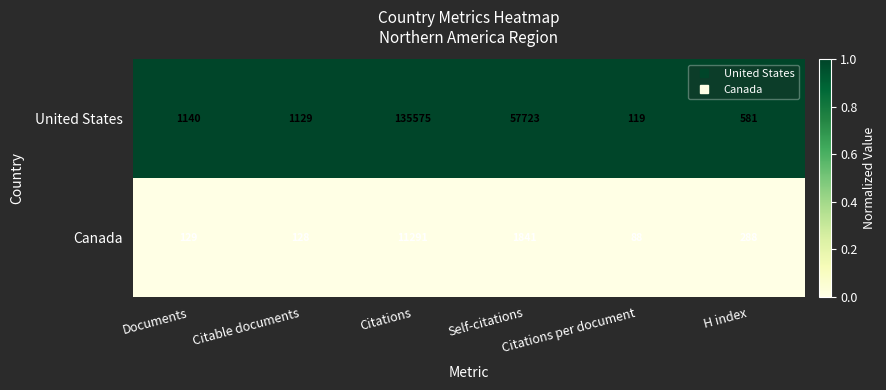

List the series in order of their peak value, lowest first.

Canada, United States